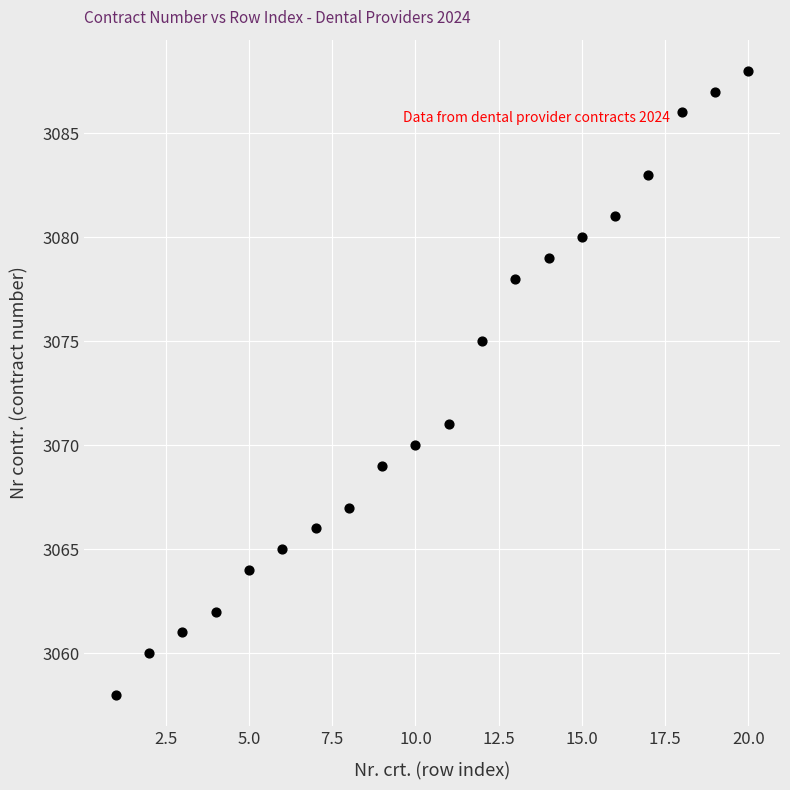

What is the range of X values (max minus min)?

19